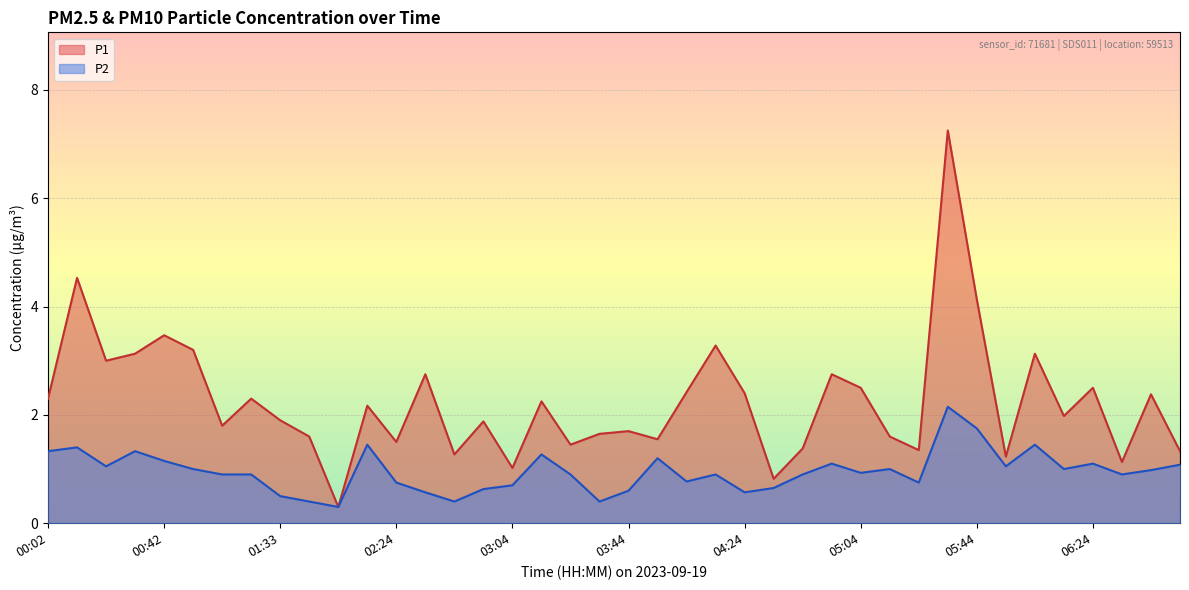

How many values in the P1 series exceed 2?

20